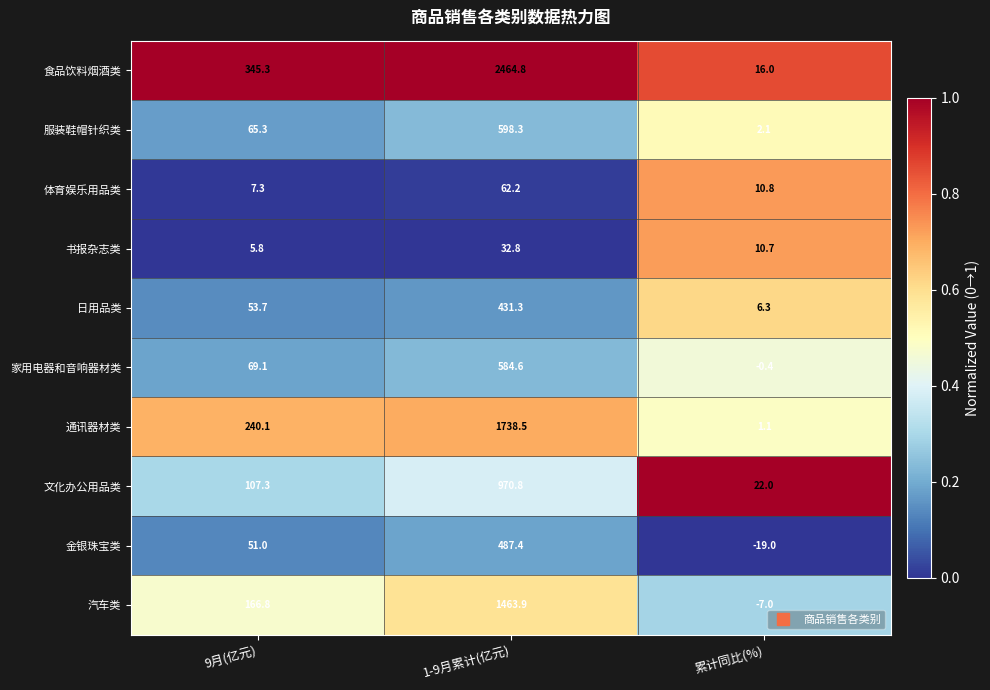

Which series has the largest range (max minus min)?

食品饮料烟酒类